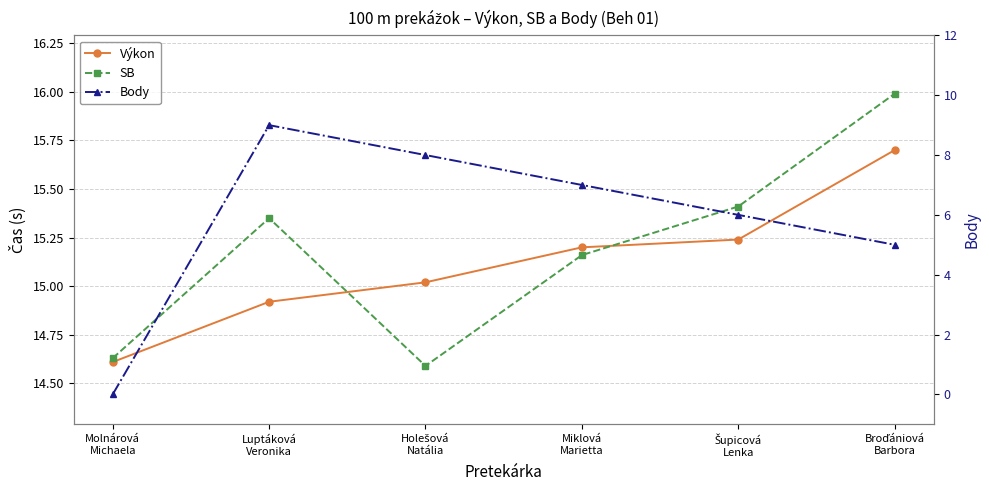

Which series changed the most between Luptáková
Veronika and Broďániová
Barbora?

Body